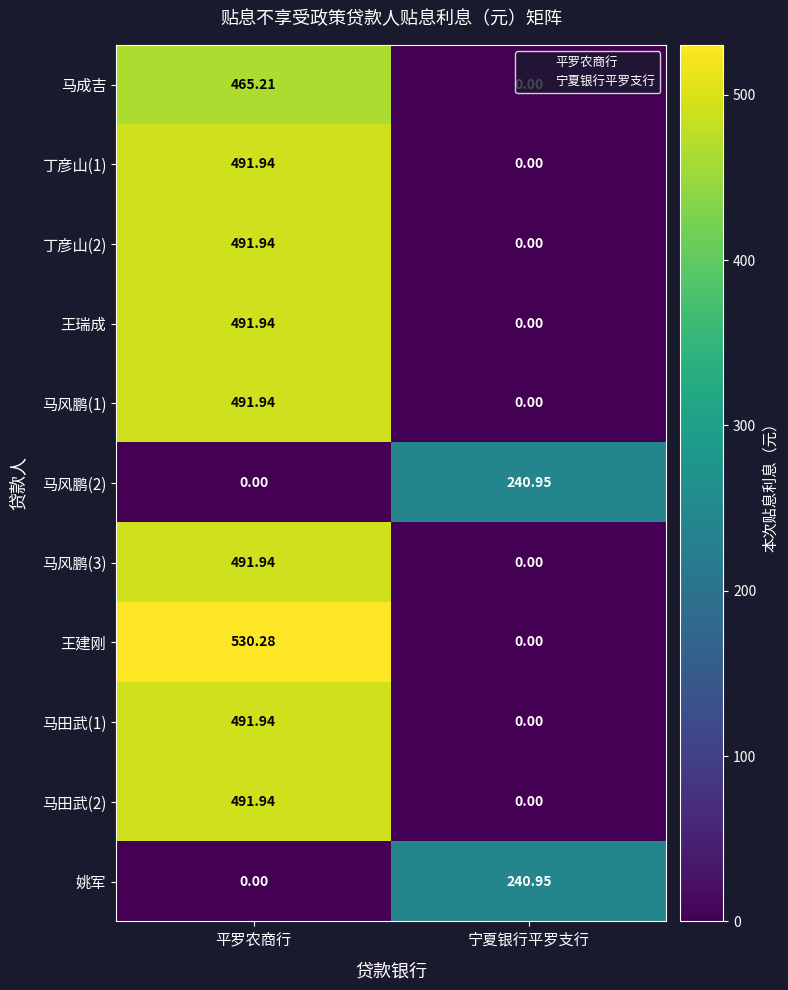

Where is 马成吉 nearest to the value 232?

宁夏银行平罗支行